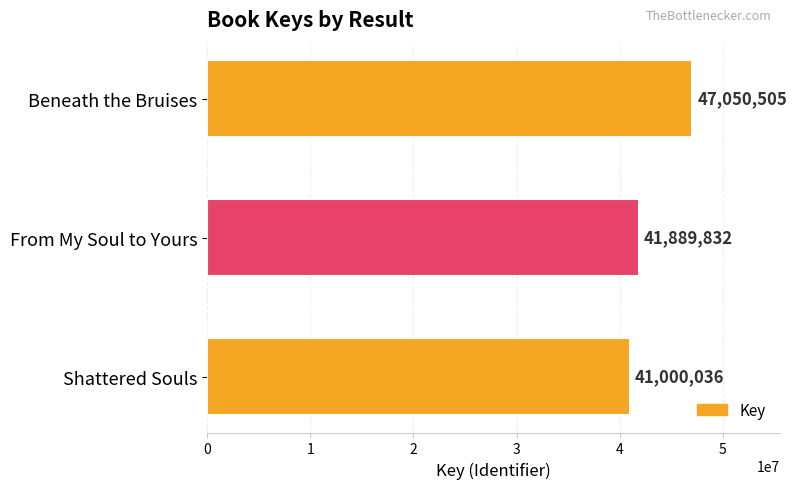

Where is the data nearest to the value 44025270?

From My Soul to Yours